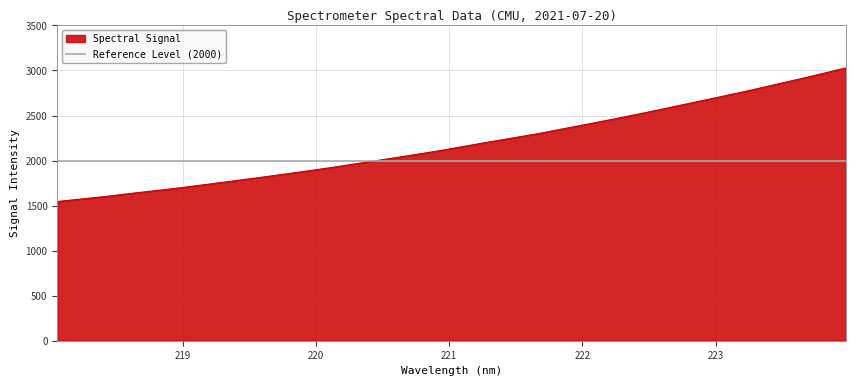

How many data points are above 2159?

16